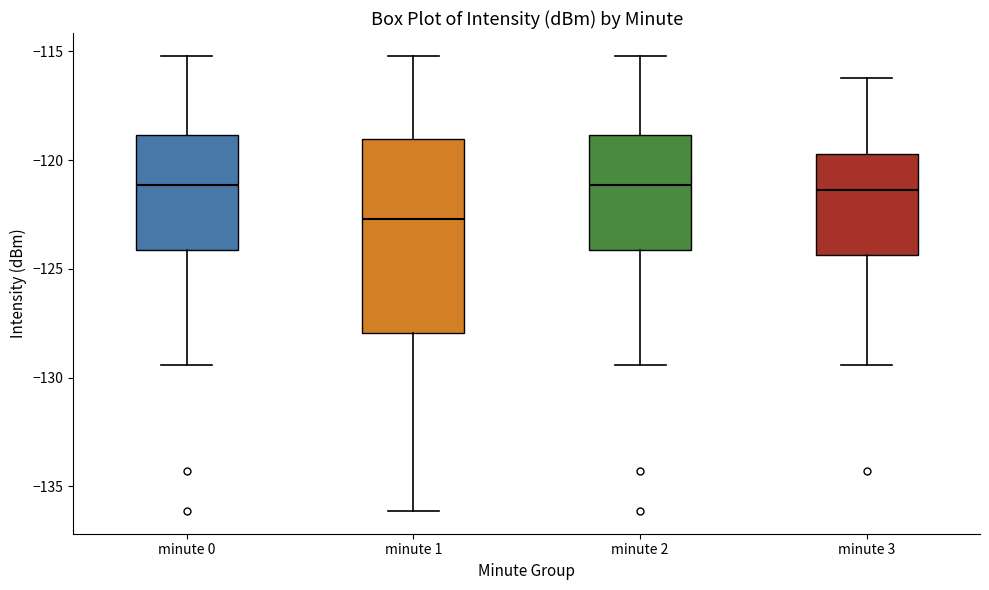

Which box's median line is the lowest?

minute 1